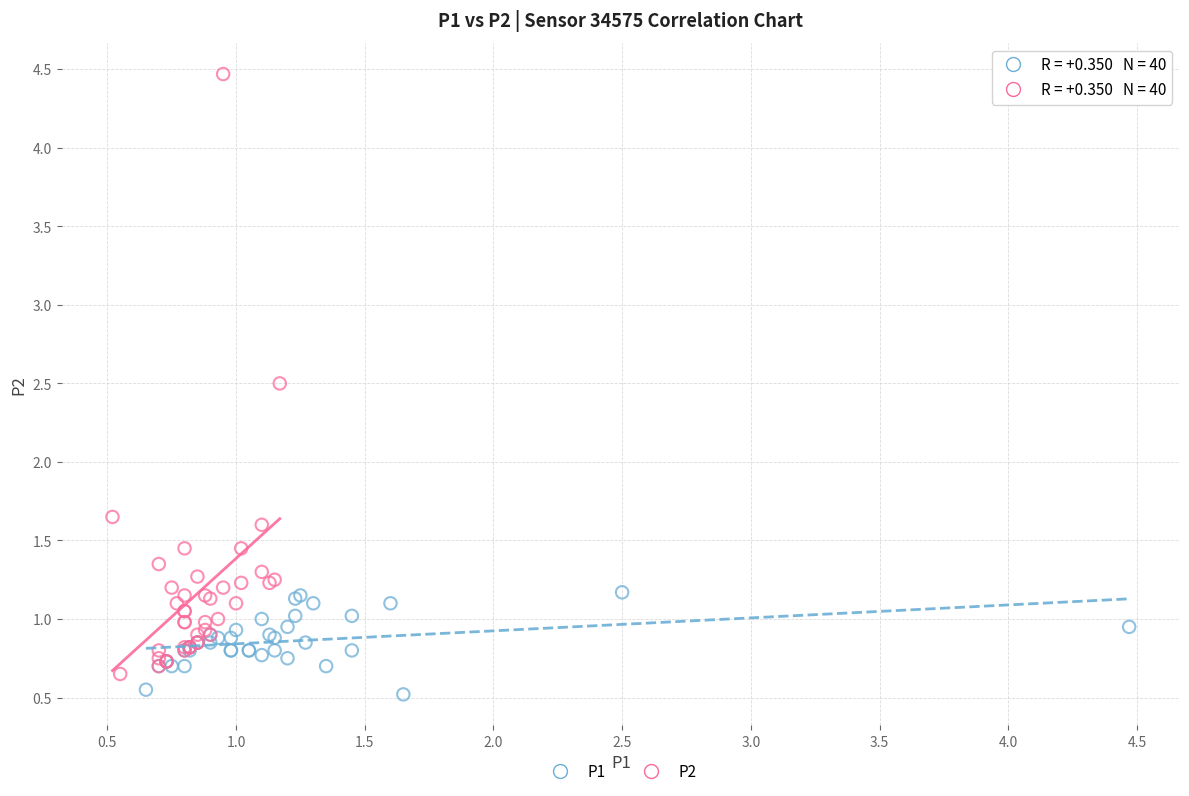

Which series contains the highest Y value?

P2